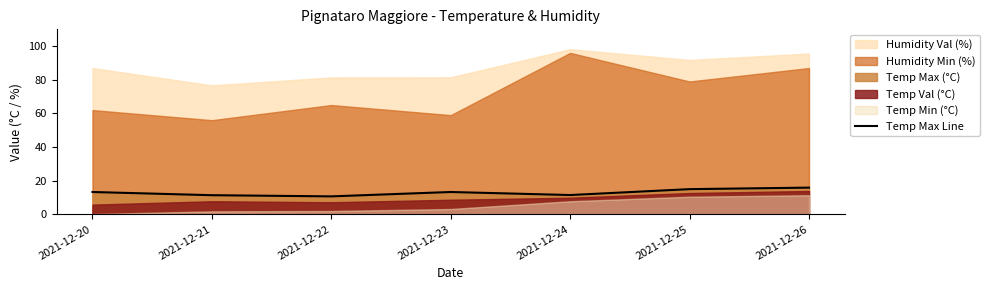

What value does the data have at 2021-12-24?

11.5